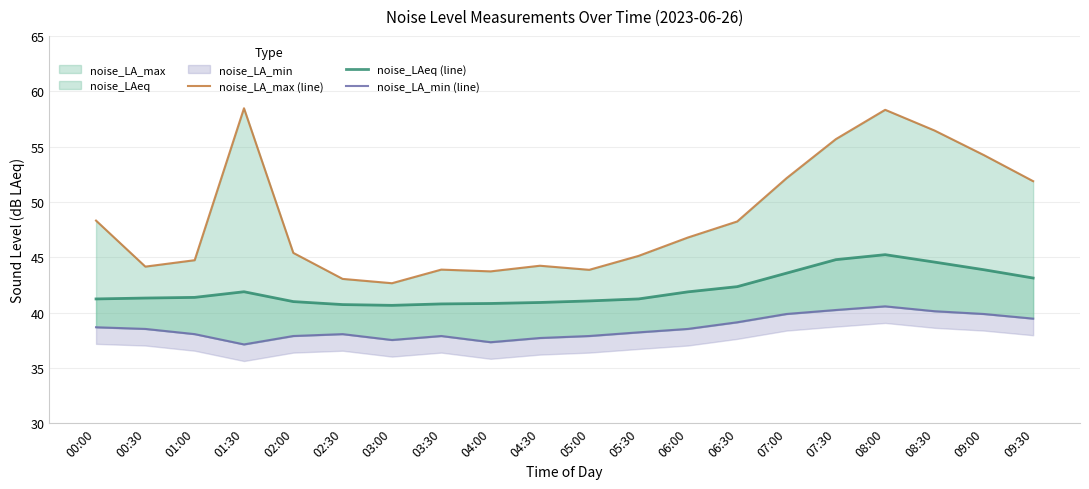

Rank the categories by noise_LA_min (line) value from highest to lowest.

08:00, 07:30, 08:30, 07:00, 09:00, 09:30, 06:30, 00:00, 00:30, 06:00, 05:30, 01:00, 02:30, 02:00, 03:30, 05:00, 04:30, 03:00, 04:00, 01:30